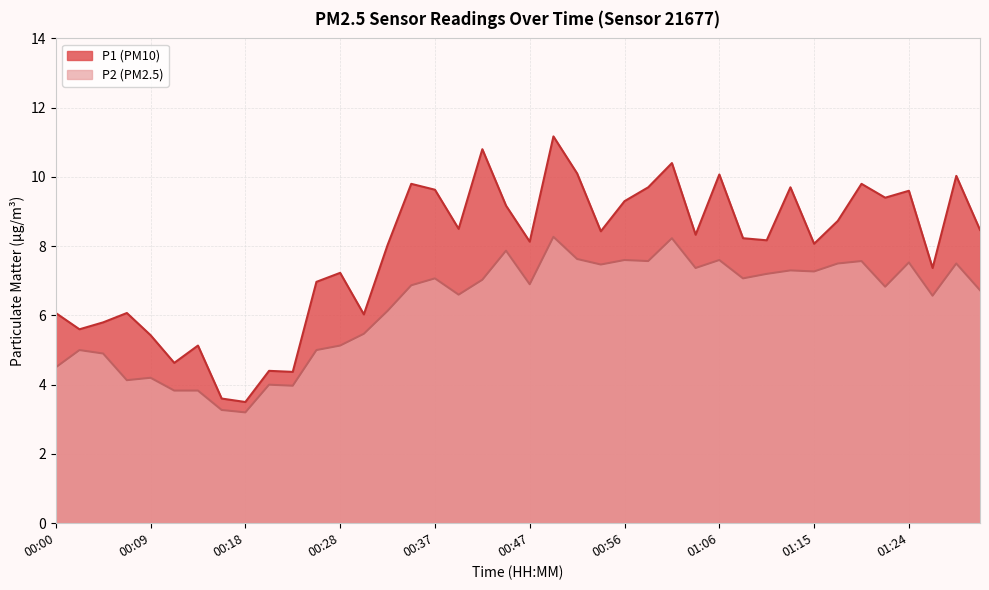

True or false: P2 and P1 cross at least once.

False